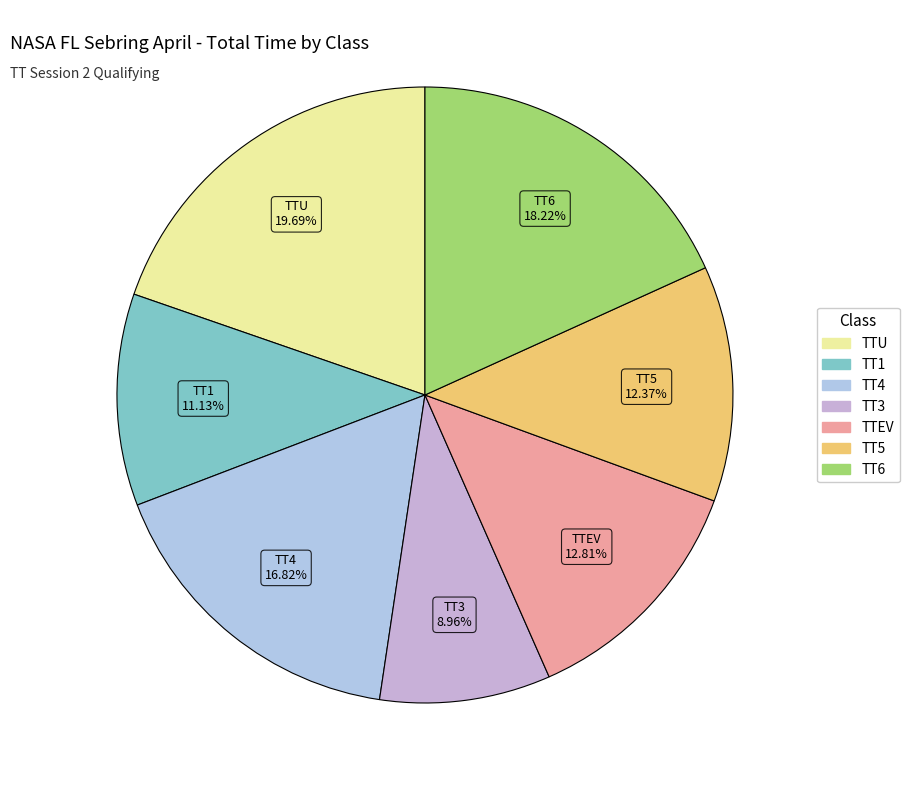

Is the sum of TT4 and TT5 greater than half?

No